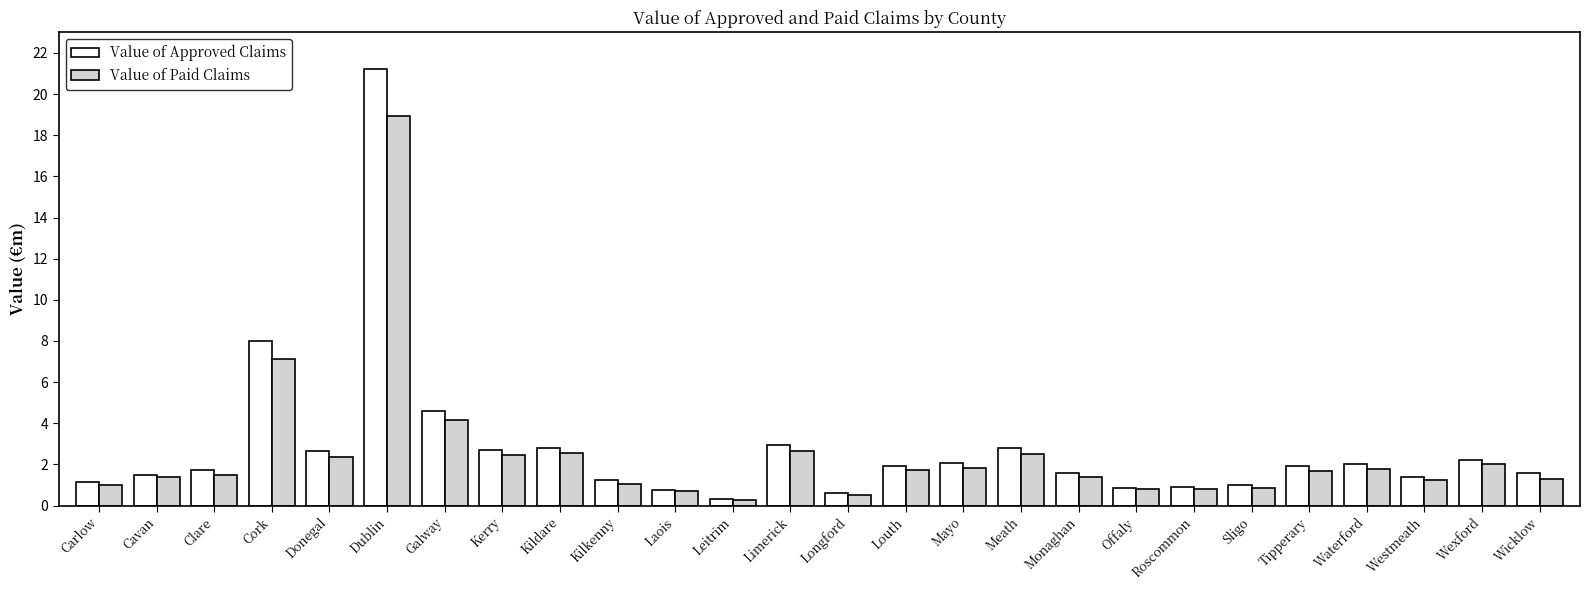

What is the approximate value of Value of Paid Claims at Leitrim?

0.3